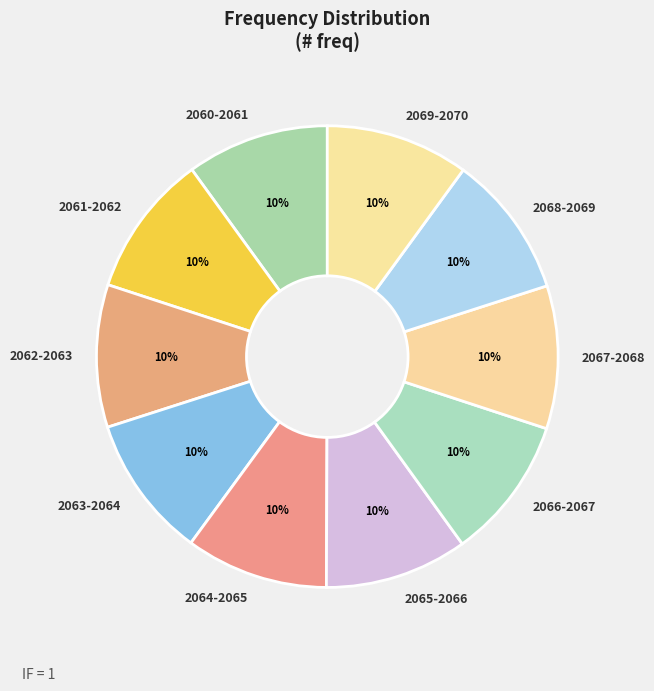

To the nearest percent, what portion does 2062-2063 represent?

10%